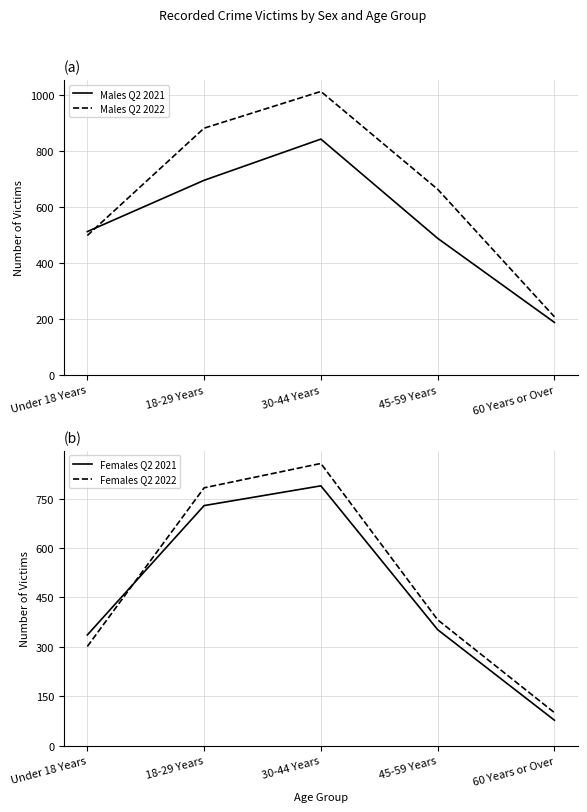

What is the approximate value of Males Q2 2021 at 45-59 Years, to the nearest 10?

490